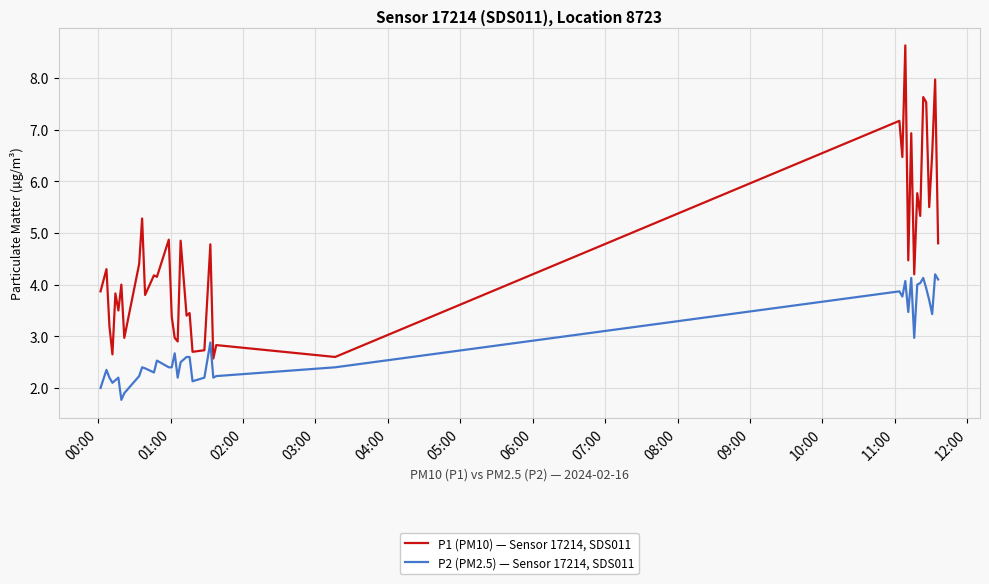

Which series has the largest range (max minus min)?

P1 (PM10) — Sensor 17214, SDS011